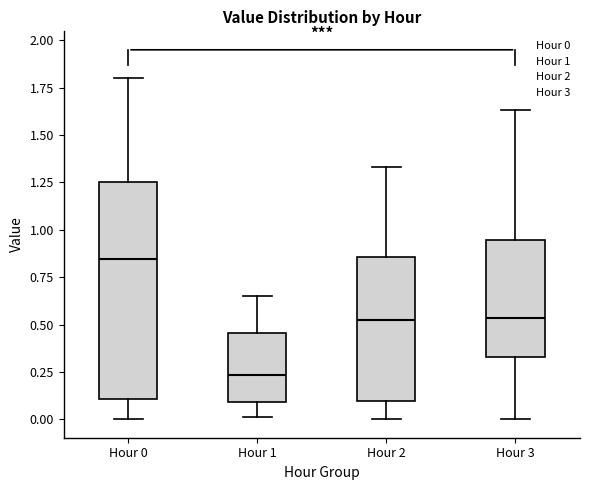

Which box is the tallest, from its lower edge to its upper edge?

Hour 0